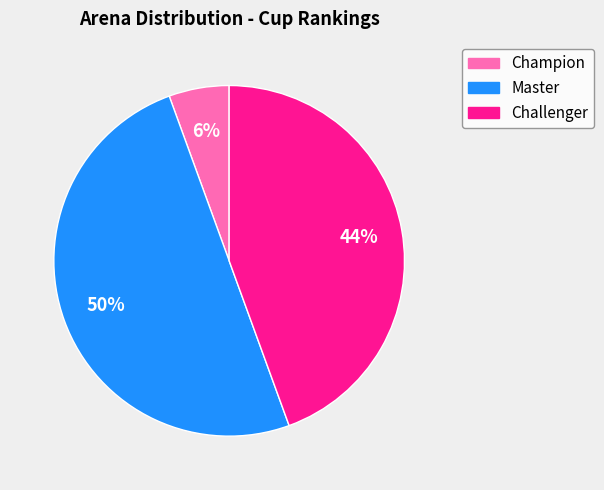

Does Champion represent more than half of the total?

No